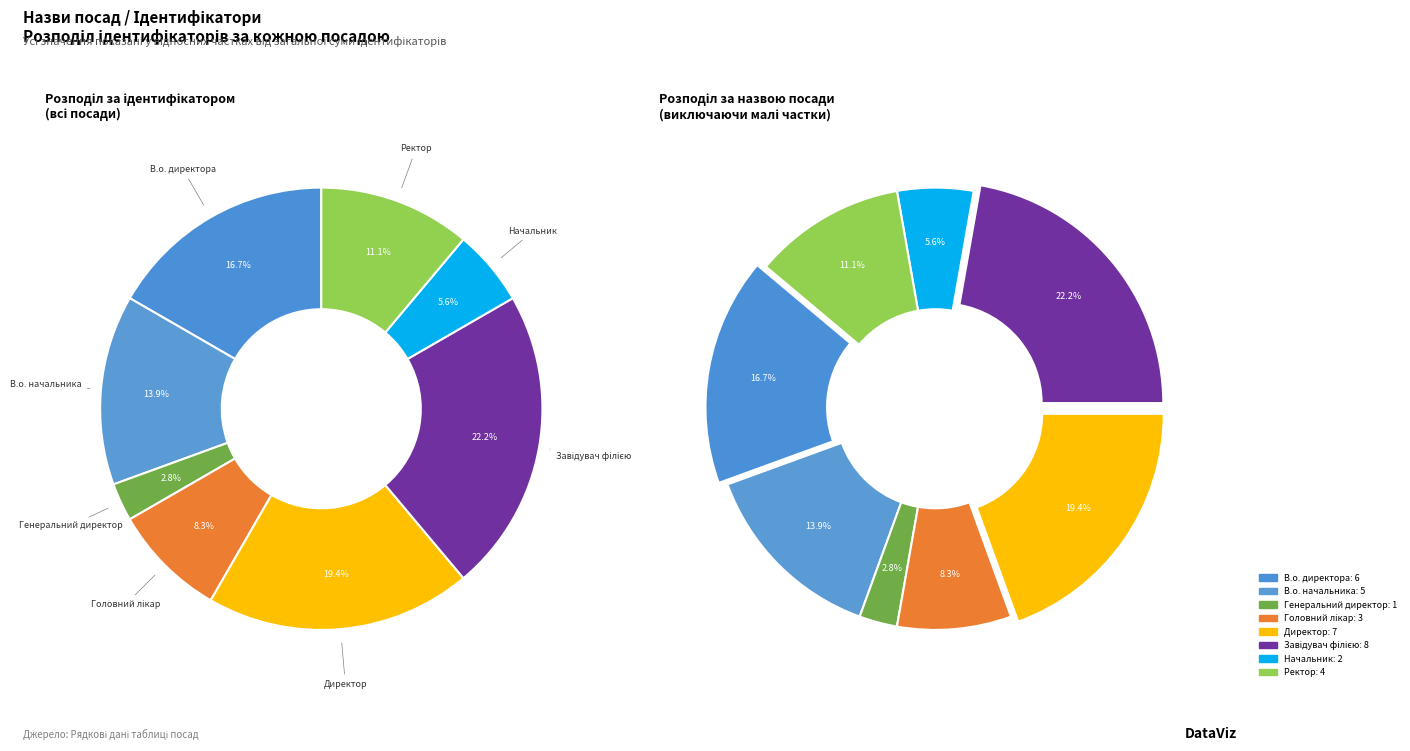

To the nearest percent, what is the difference between the largest and smallest slice percentages?

19%